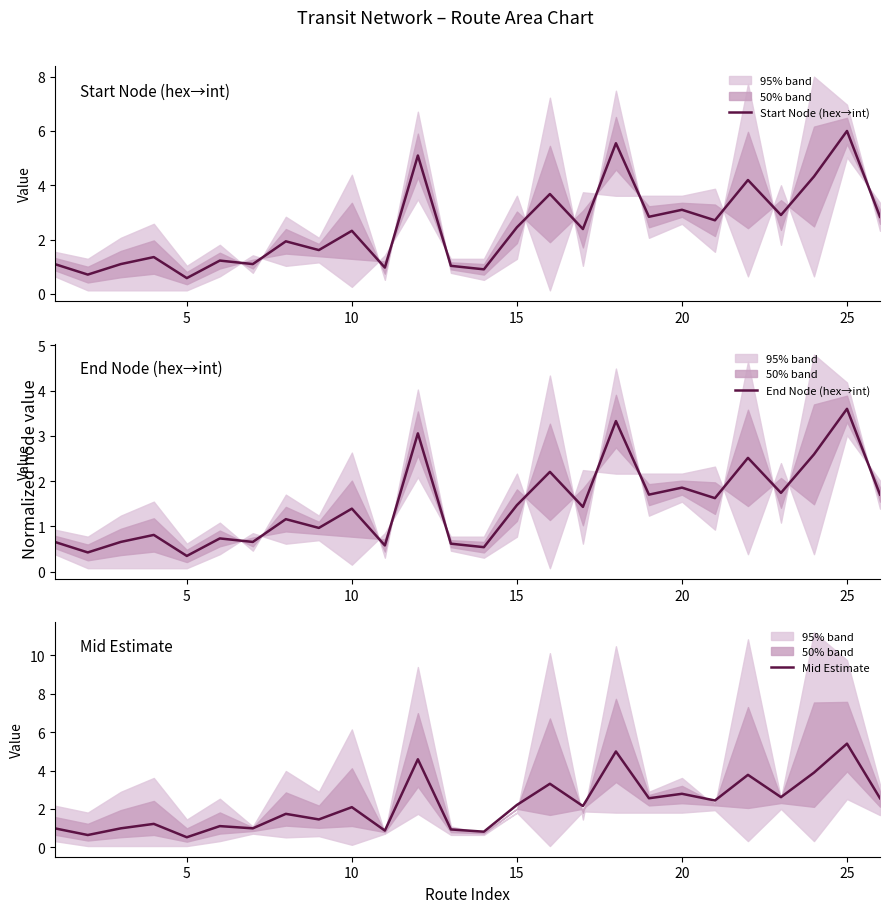

Reading left to right, transcribe all the data shown in this chart.

Start Node (hex→int): 1.1	0.7	1.1	1.4	0.6	1.2	1.1	1.9	1.6	2.3	1.0	5.1	1.0	0.9	2.5	3.7	2.4	5.5	2.8	3.1	2.7	4.2	2.9	4.3	6.0	2.8
End Node (hex→int): 0.7	0.4	0.7	0.8	0.3	0.7	0.7	1.2	1.0	1.4	0.6	3.1	0.6	0.5	1.5	2.2	1.4	3.3	1.7	1.9	1.6	2.5	1.7	2.6	3.6	1.7
Mid Estimate: 1.0	0.6	1.0	1.2	0.5	1.1	1.0	1.7	1.5	2.1	0.9	4.6	0.9	0.8	2.2	3.3	2.1	5.0	2.6	2.8	2.4	3.8	2.6	3.9	5.4	2.6